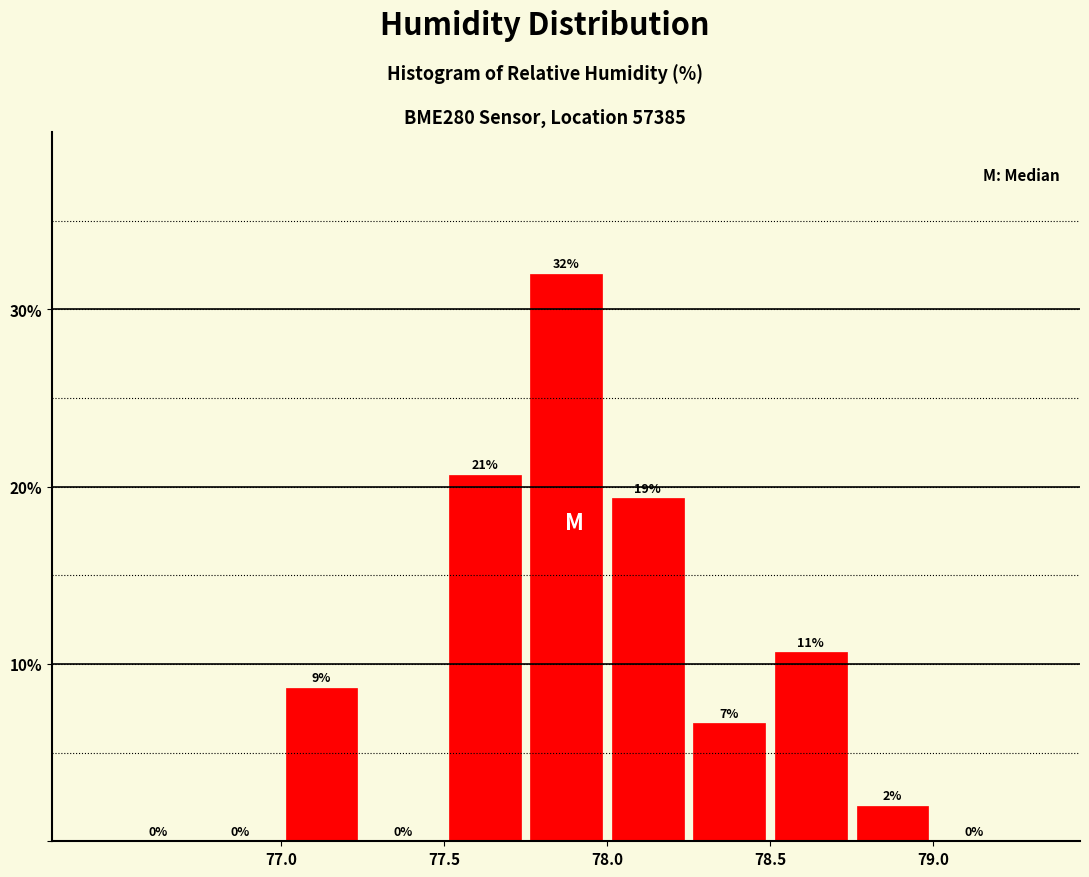

Which range on the x-axis has the tallest bar?

77.75 to 78.00